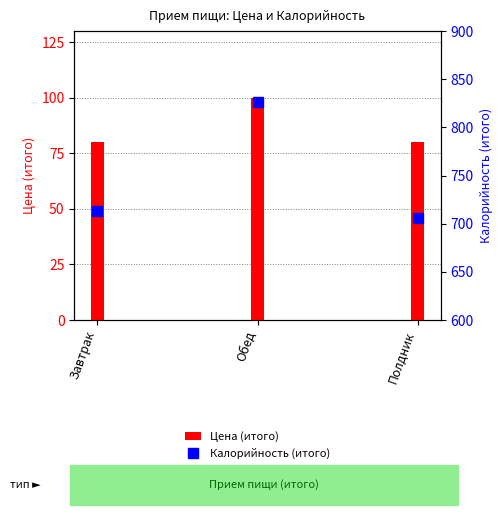

At which label does the data first exceed 713?

Обед